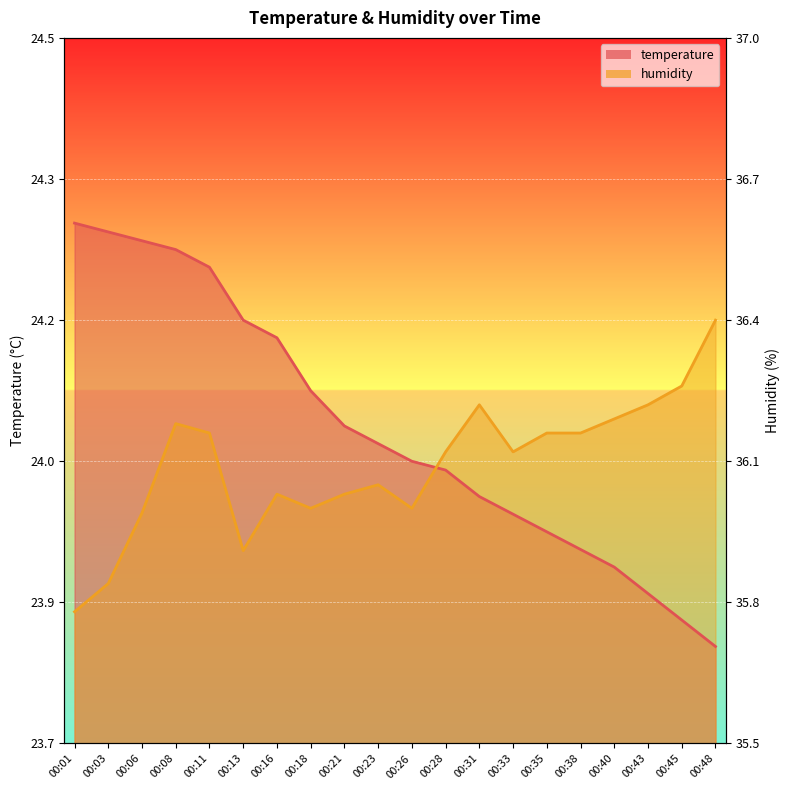

Where is temperature nearest to the value 24?

00:28